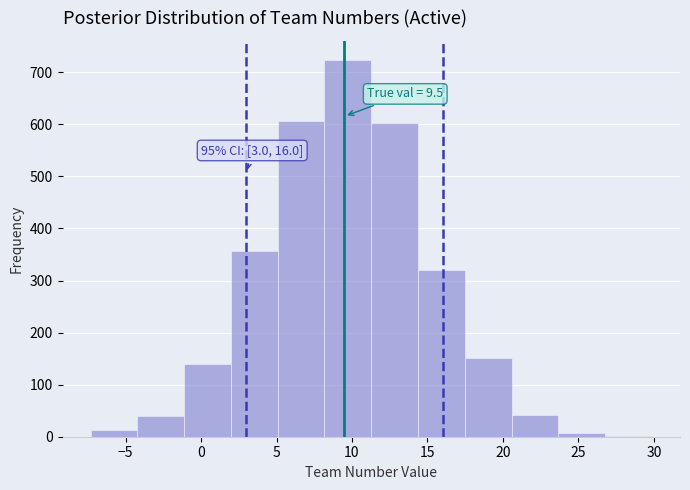

Which range on the x-axis has the tallest bar?

8.0 to 11.5